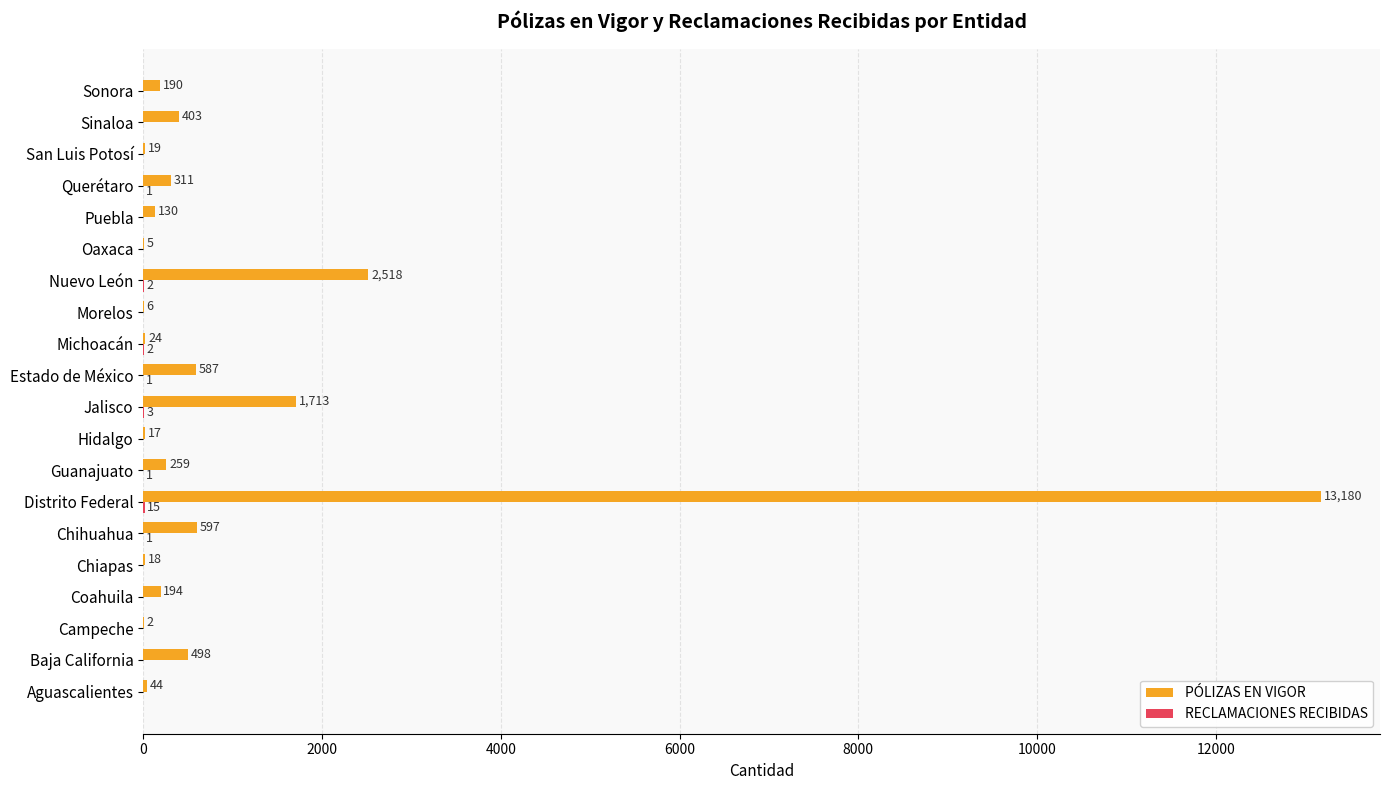

True or false: PÓLIZAS EN VIGOR has a value of 1713 at Jalisco.

True